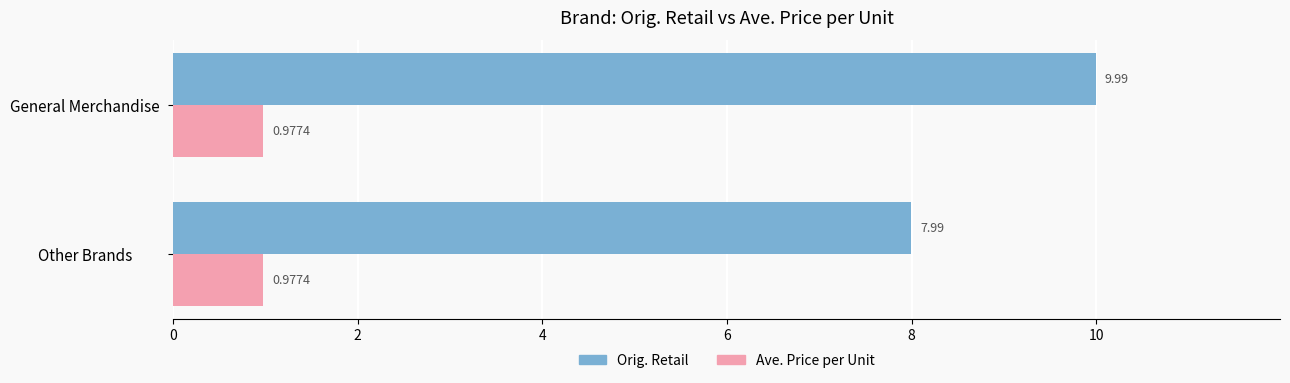

What is the average value of the Orig. Retail series?

9.0